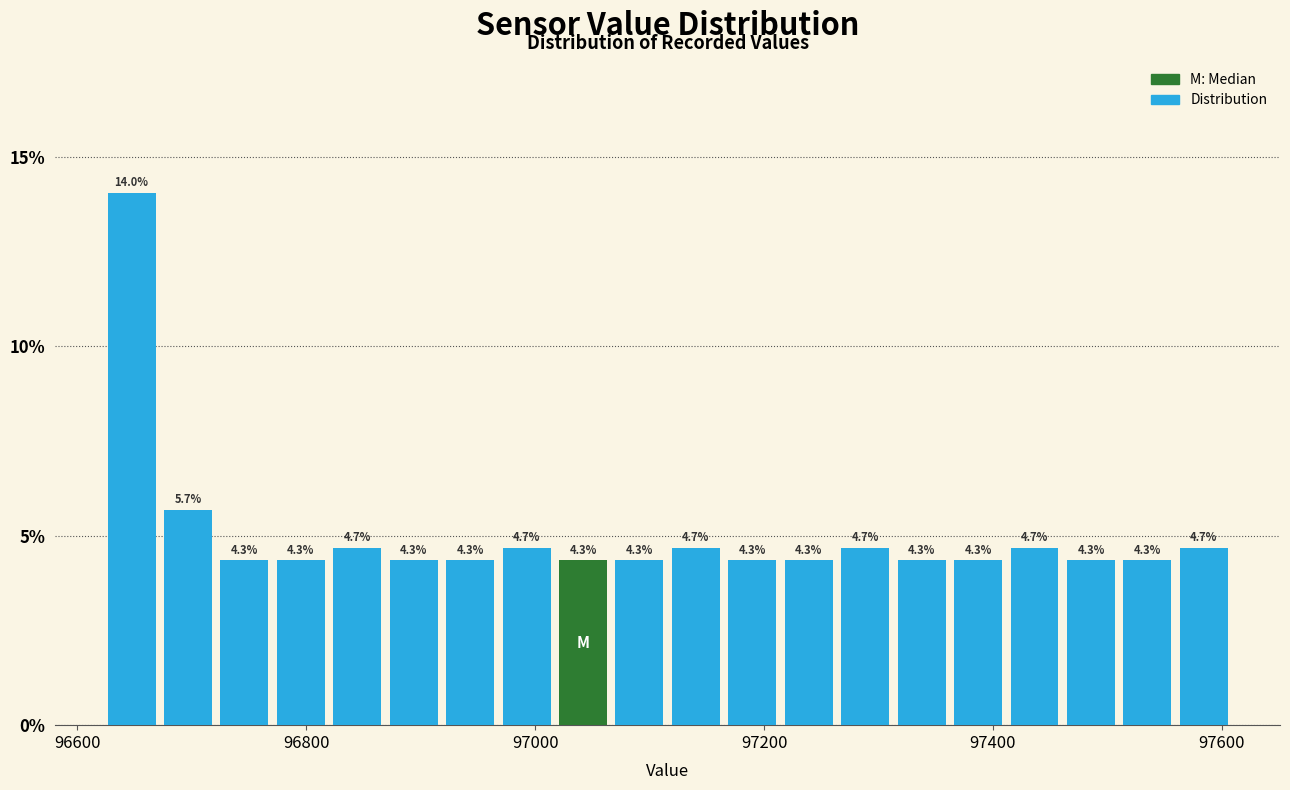

Around what value on the x-axis is the tallest bar? Give the approximate position of its centre, as read against the axis.

96640